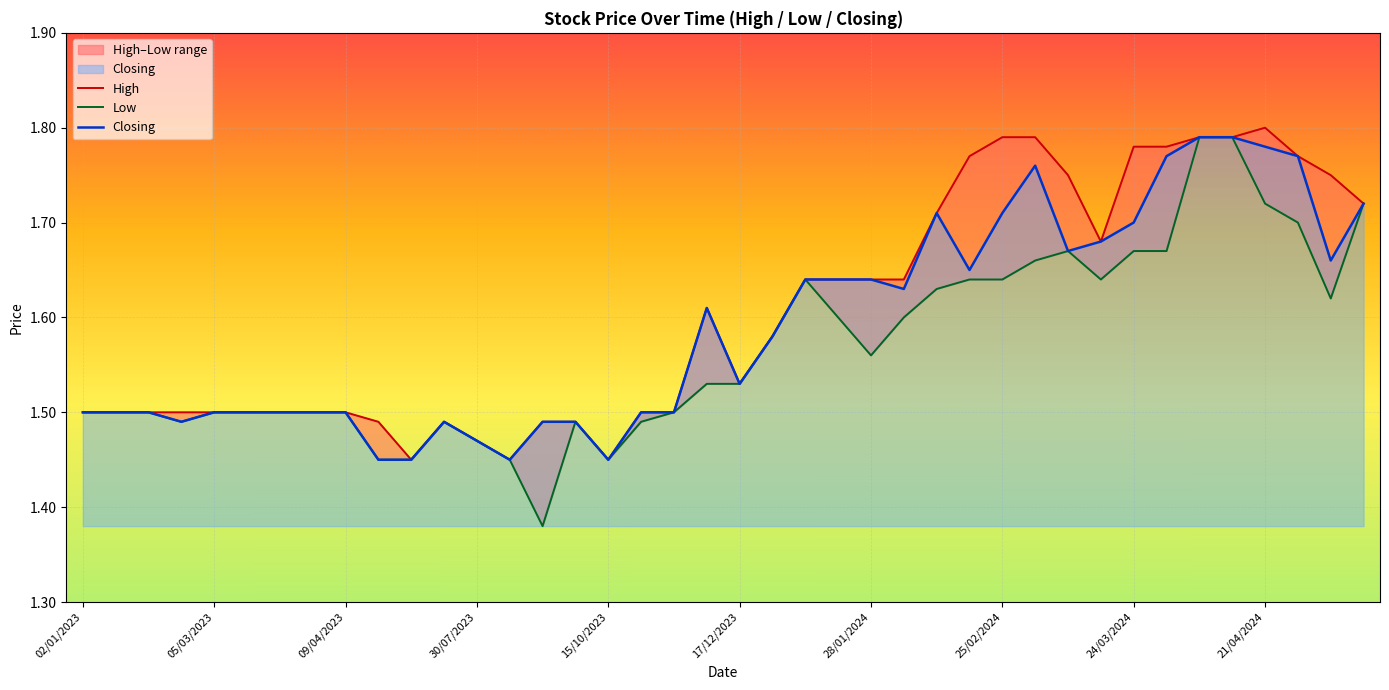

What are all the series names shown in the legend?

High, Low, Closing